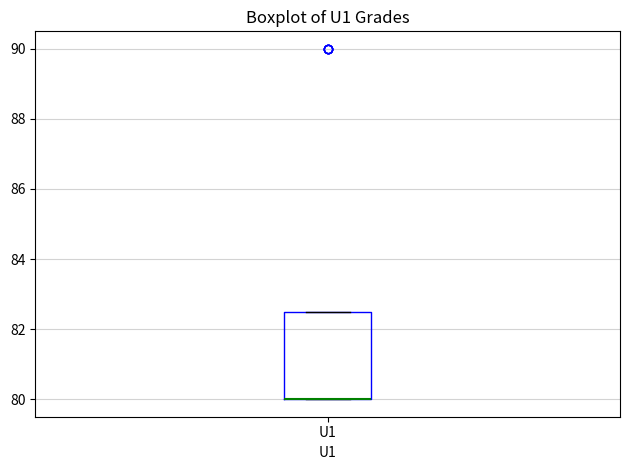

Where is the lower edge of the box for U1 on the y-axis? The values are not printed on the chart, so give them approximately, as read against the axis.

80.0